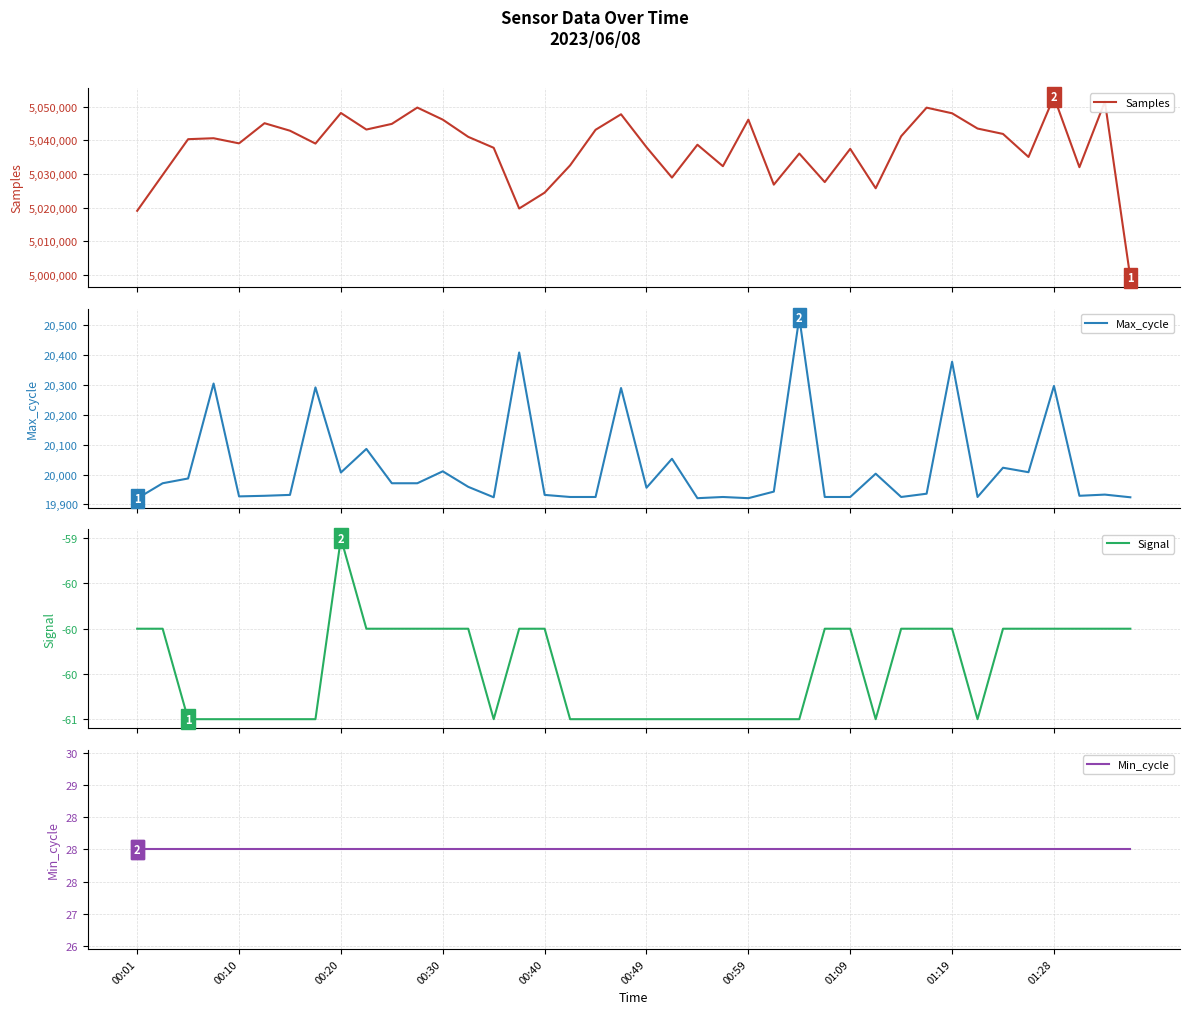

True or false: Samples has more than 2 points higher than both neighbors.

True